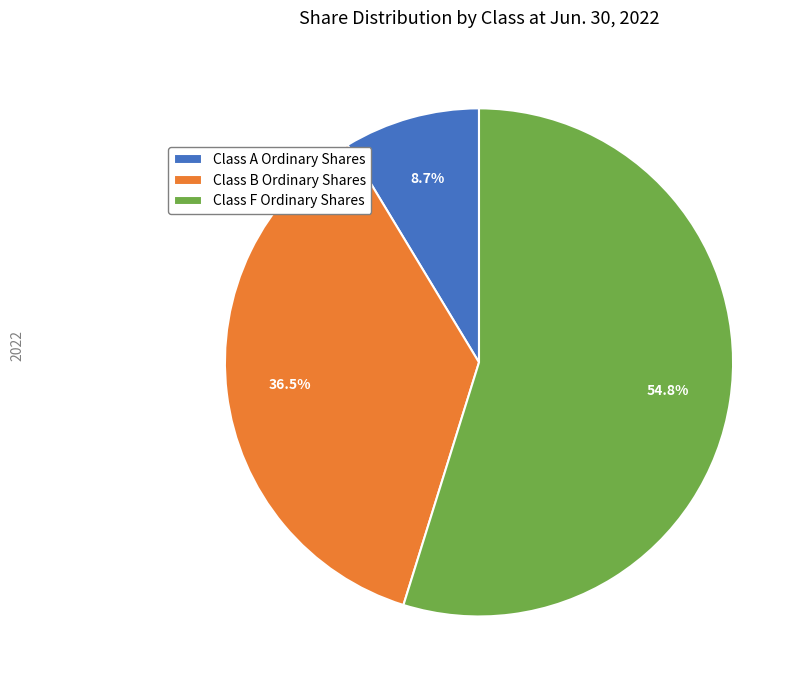

Which slice is the largest?

Class F Ordinary Shares